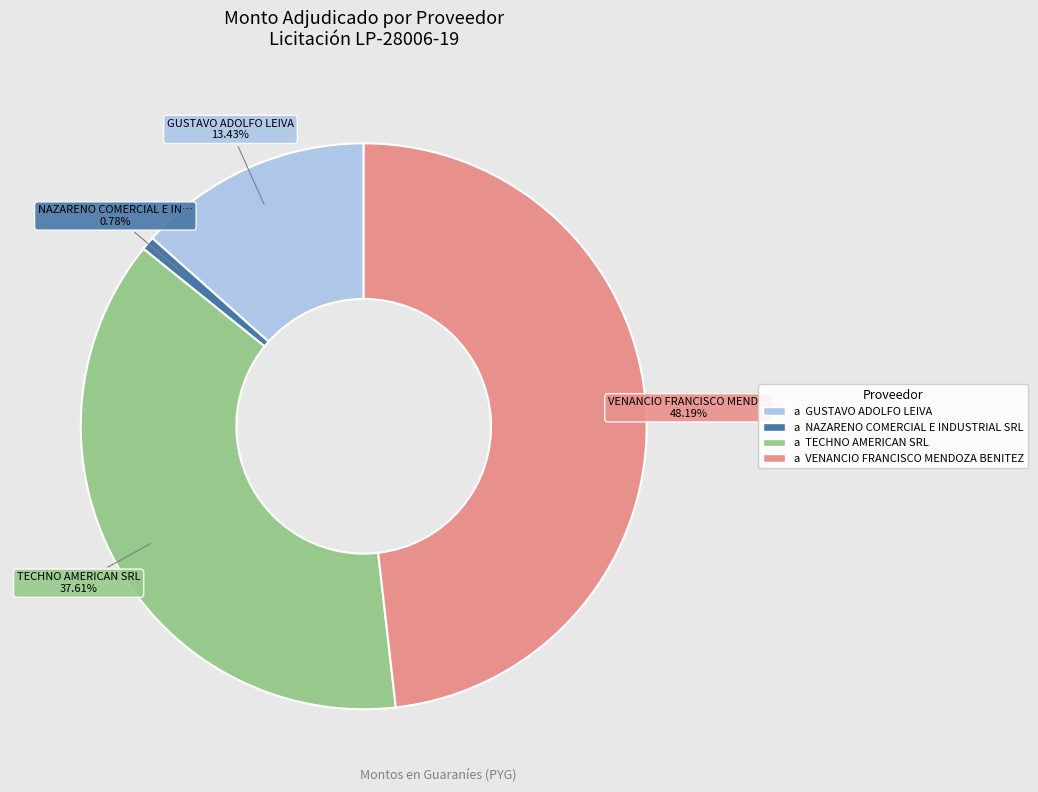

Count the number of slices in the pie.

4